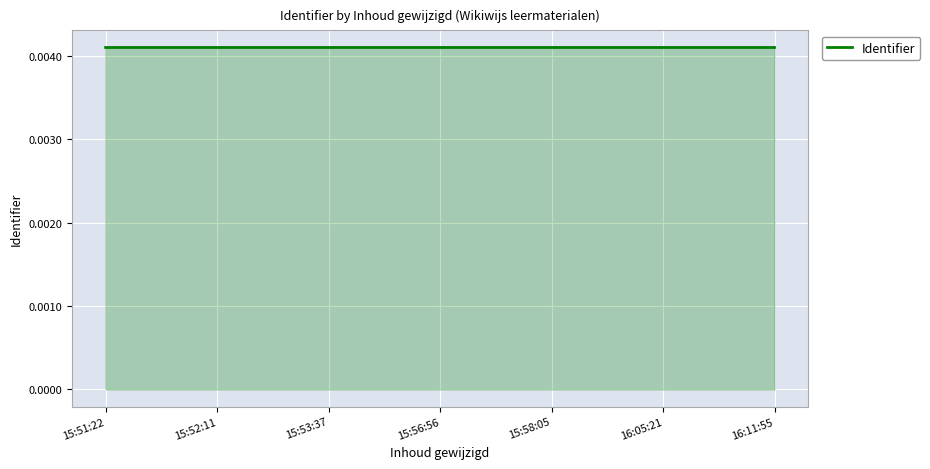

What position from the right is 15:51:22?

7